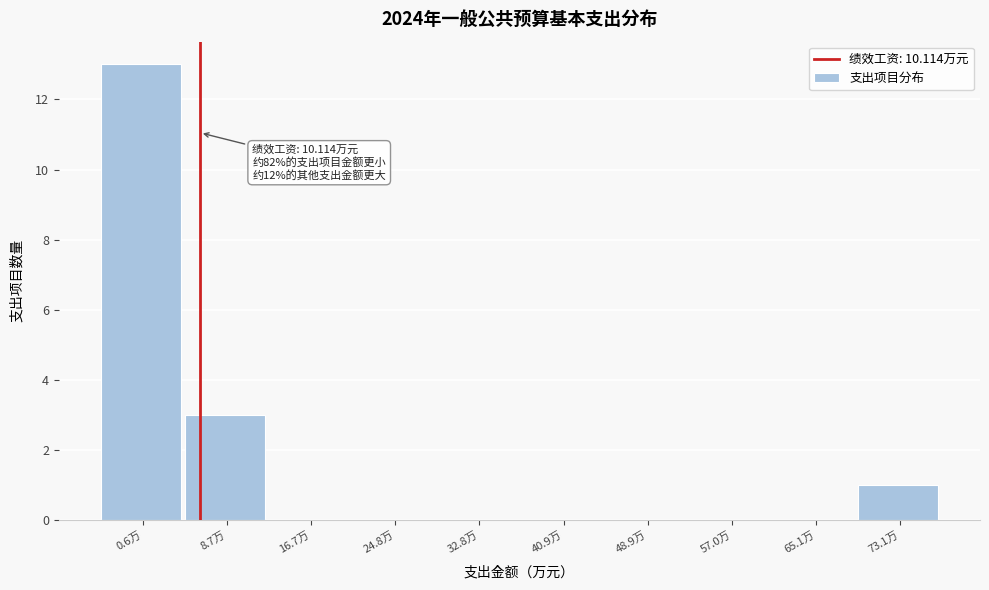

Reading right to left, extract all data points from this chart.

73.1万=1	65.1万=0	57.0万=0	48.9万=0	40.9万=0	32.8万=0	24.8万=0	16.7万=0	8.7万=3	0.6万=13